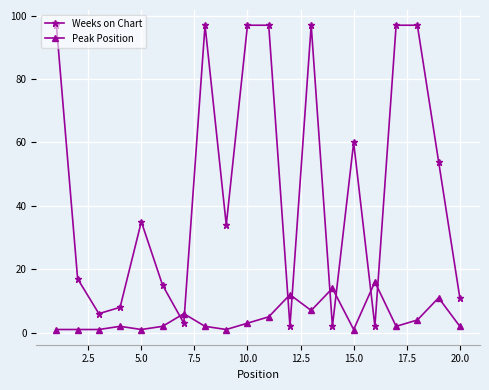

What are all the series names shown in the legend?

Weeks on Chart, Peak Position